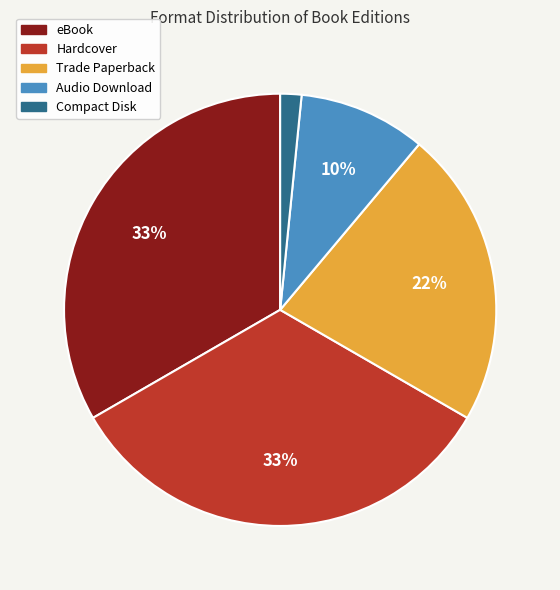

Is there any slice that represents more than half of the pie?

No